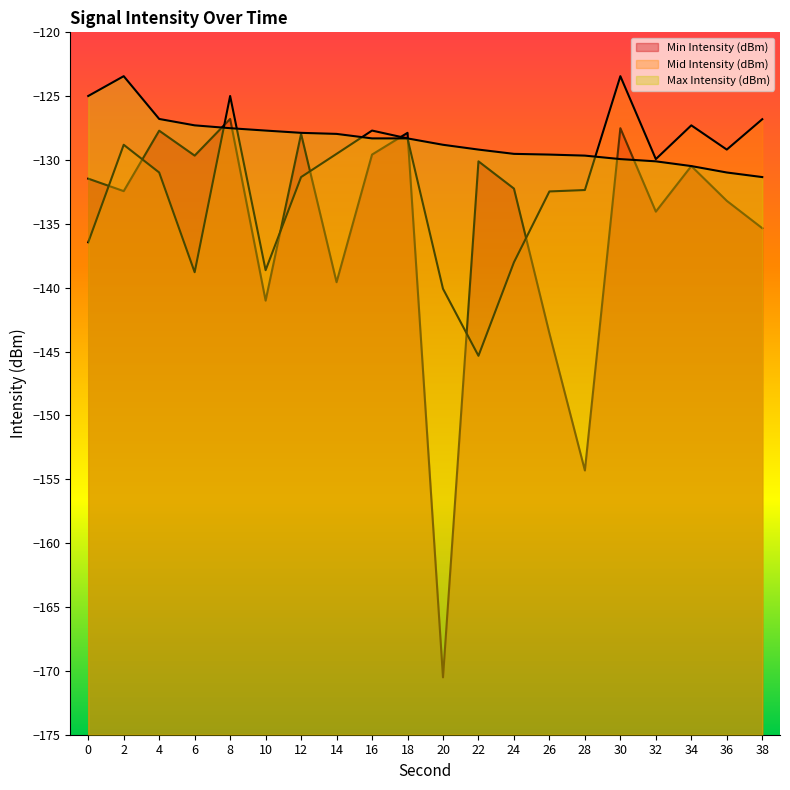

True or false: Min Intensity (dBm) has a value of -57.8 at 24.

False